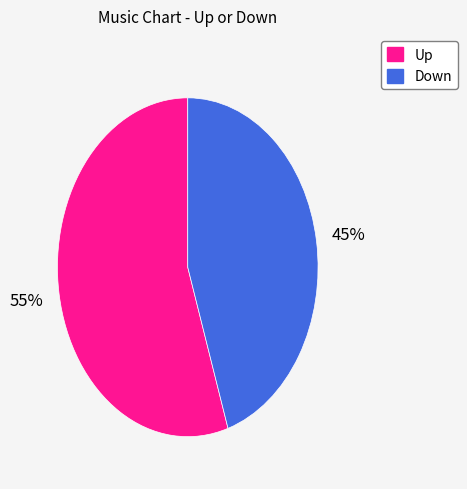

Is there any slice that represents more than half of the pie?

Yes